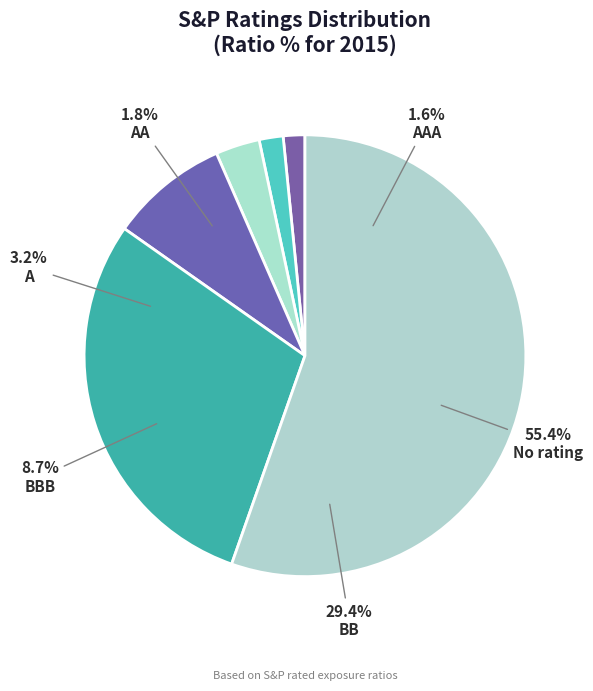

How many slices are in this pie chart?

6